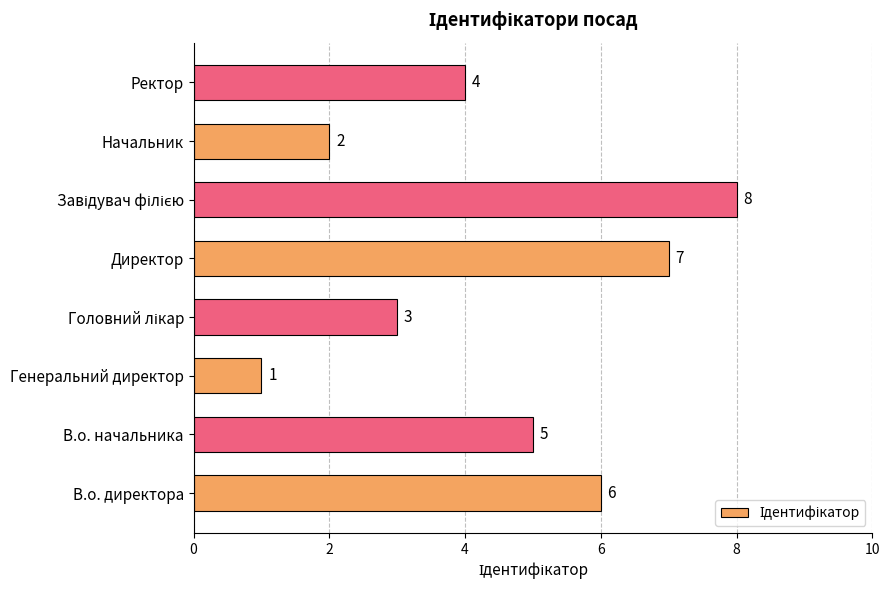

What is the difference between the second highest and minimum values?

6